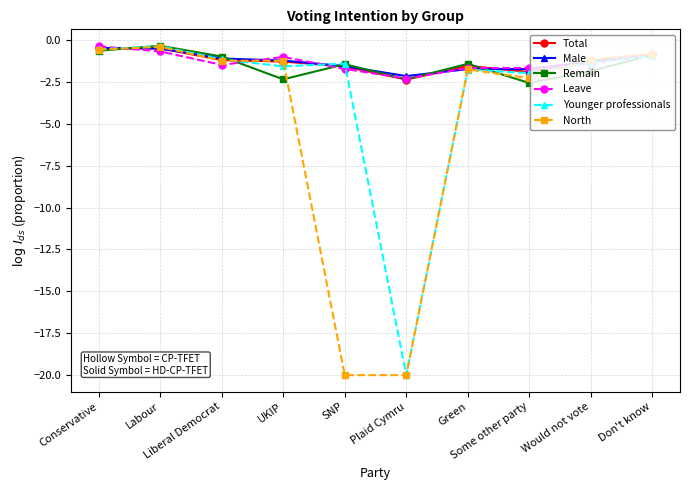

Where is Younger professionals nearest to the value -10?

Some other party